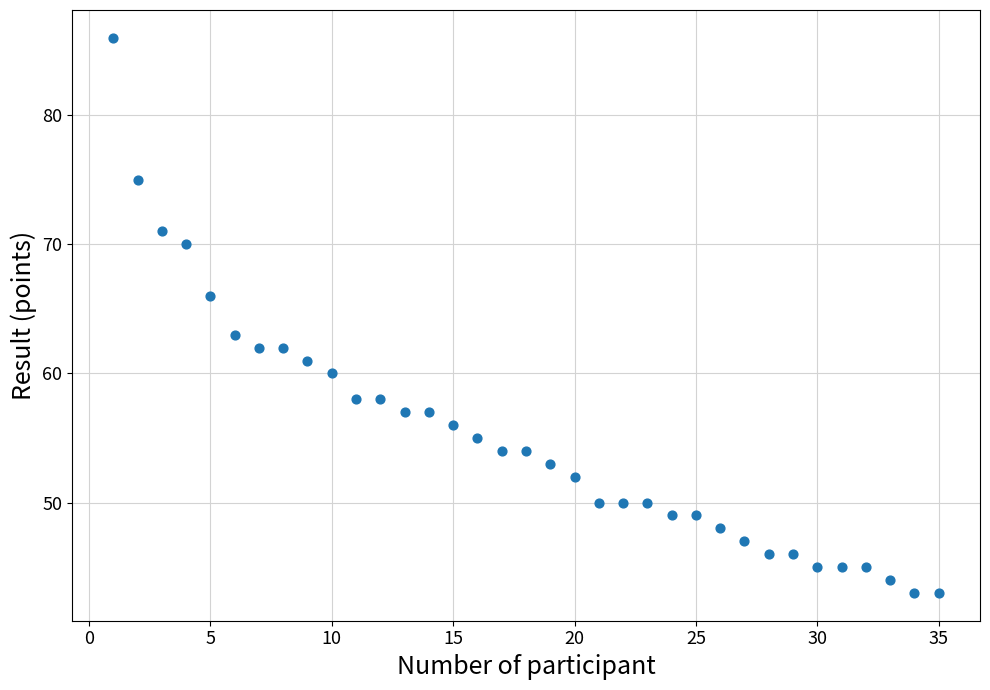

What Y value in the scatter plot is closest to 64?

63